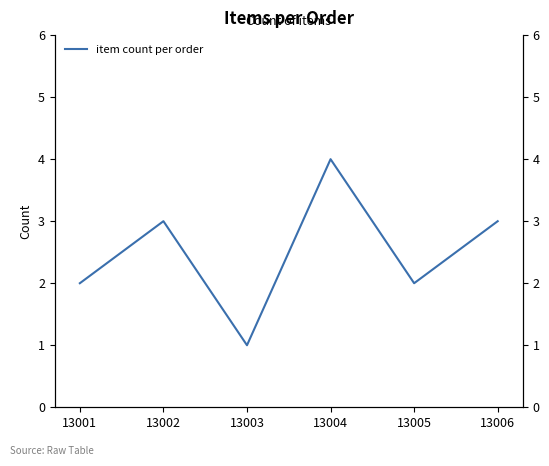

What is the sum of all values?

15